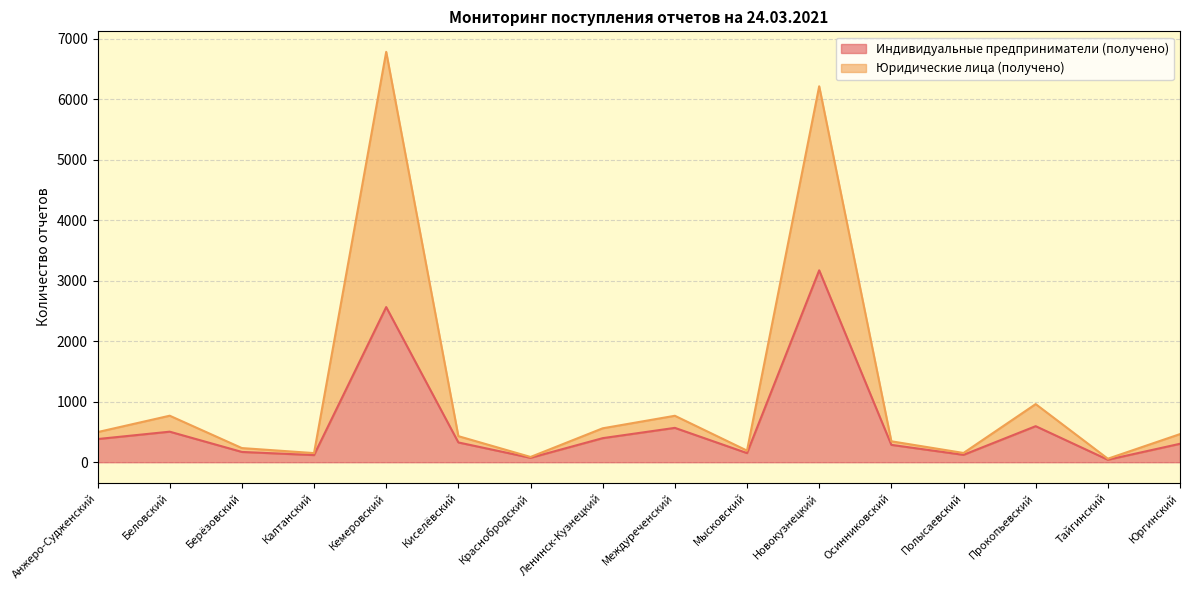

What are all the series names shown in the legend?

Индивидуальные предприниматели (получено), Юридические лица (получено)